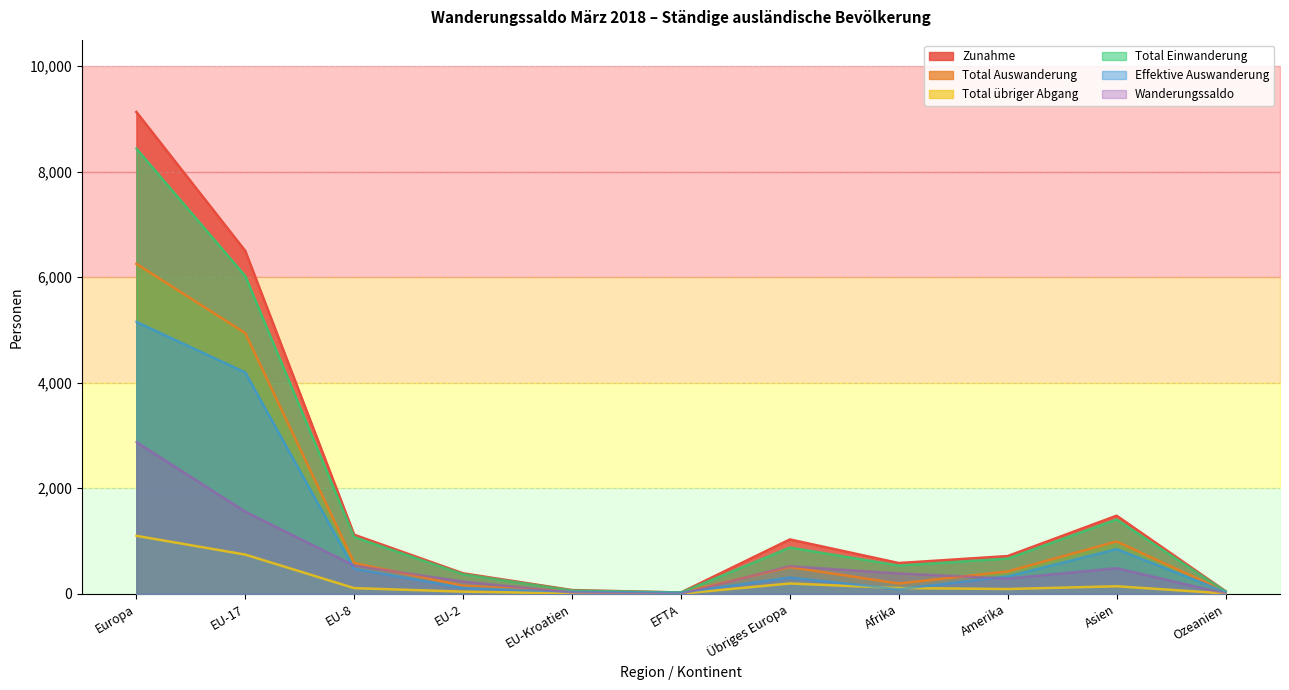

True or false: Wanderungssaldo and Zunahme intersect in this chart.

False